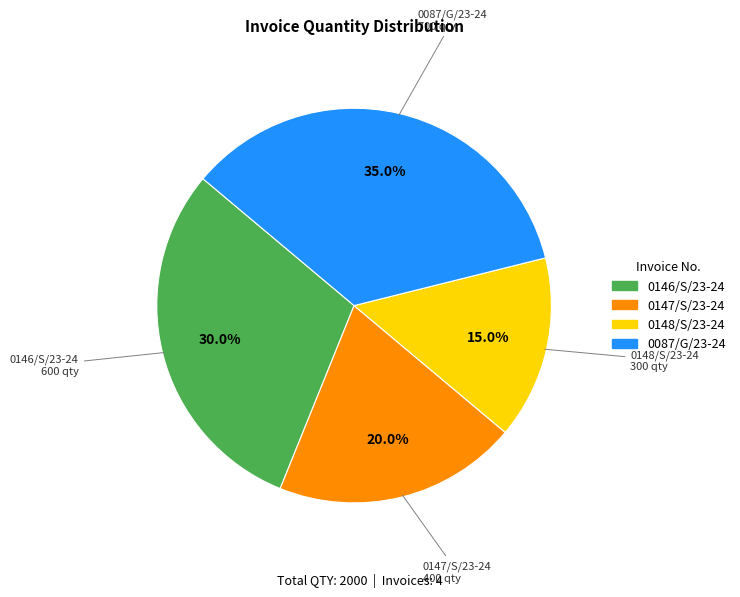

To the nearest percent, what percentage of the pie is 0147/S/23-24?

20%